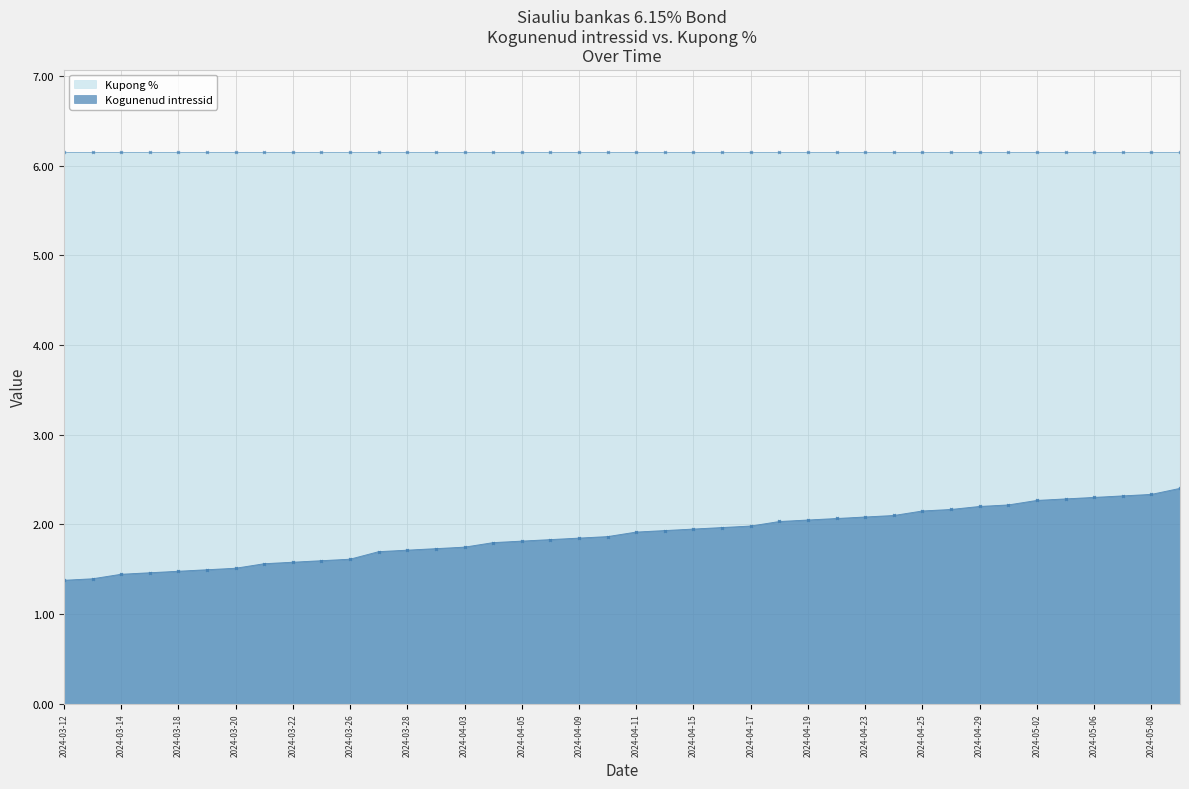

The value of Kogunenud intressid at 2024-03-18 is 1.5. True or false?

True